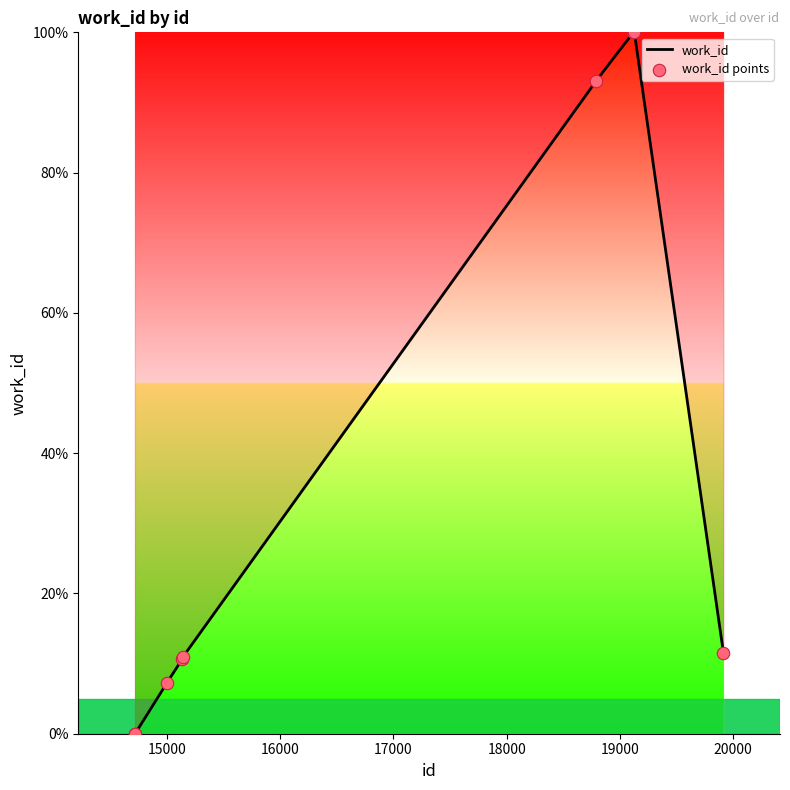

What is the change in value from 15133 to 19128?

+89.4